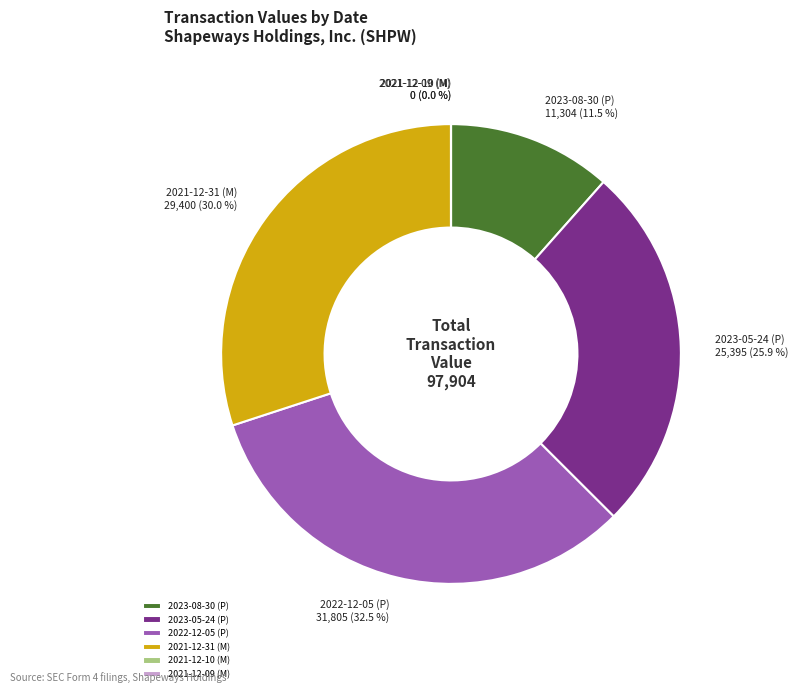

Is there a majority slice in this chart?

No